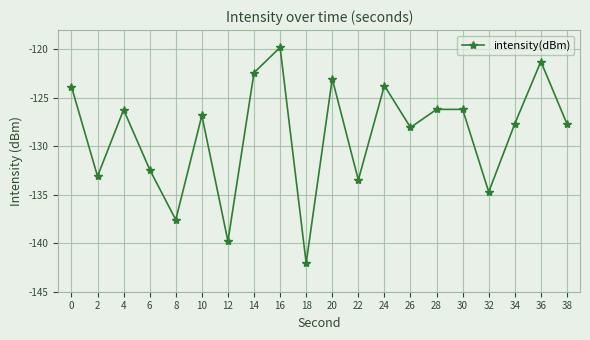

What is the value of the 14th point from the left?

-128.1